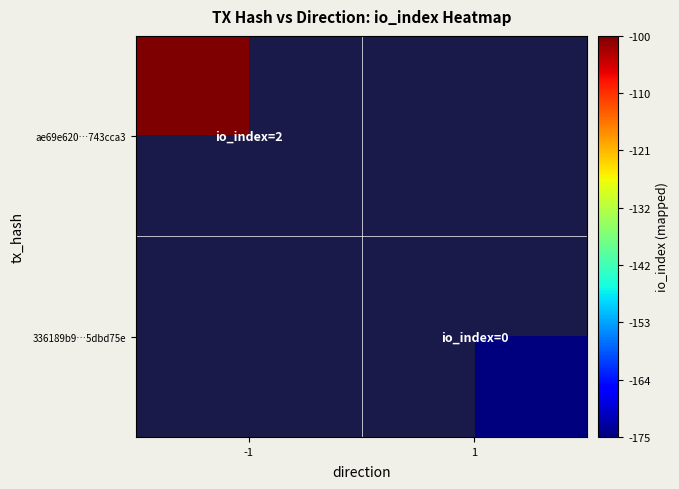

How many negative values does the ae69e620…743cca3 series have?

1